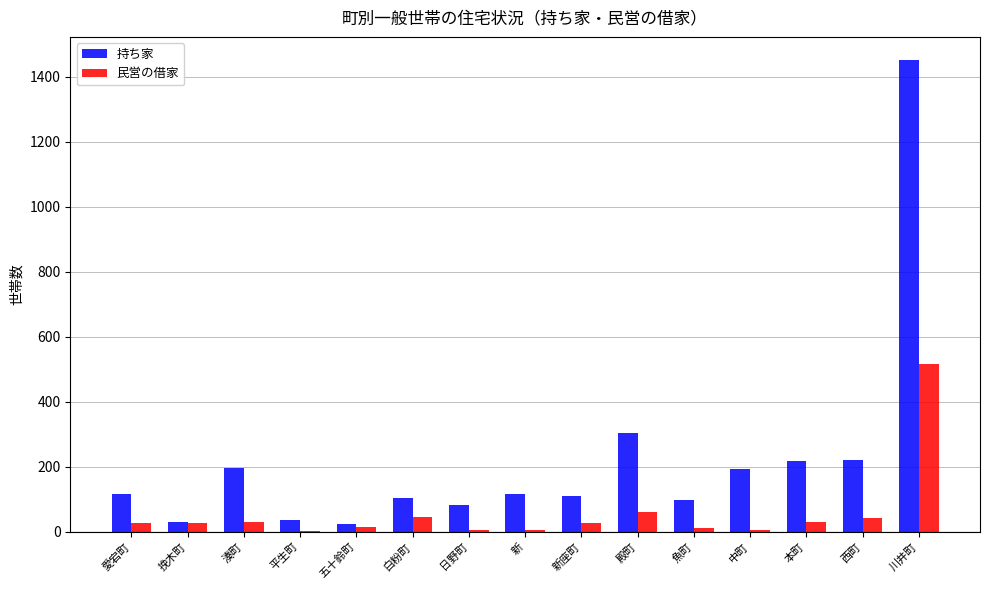

What is the sum of all 持ち家 values?

3303